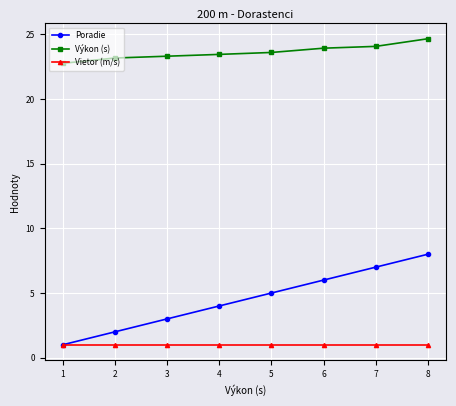

How many Poradie values are between 3 and 7?

5